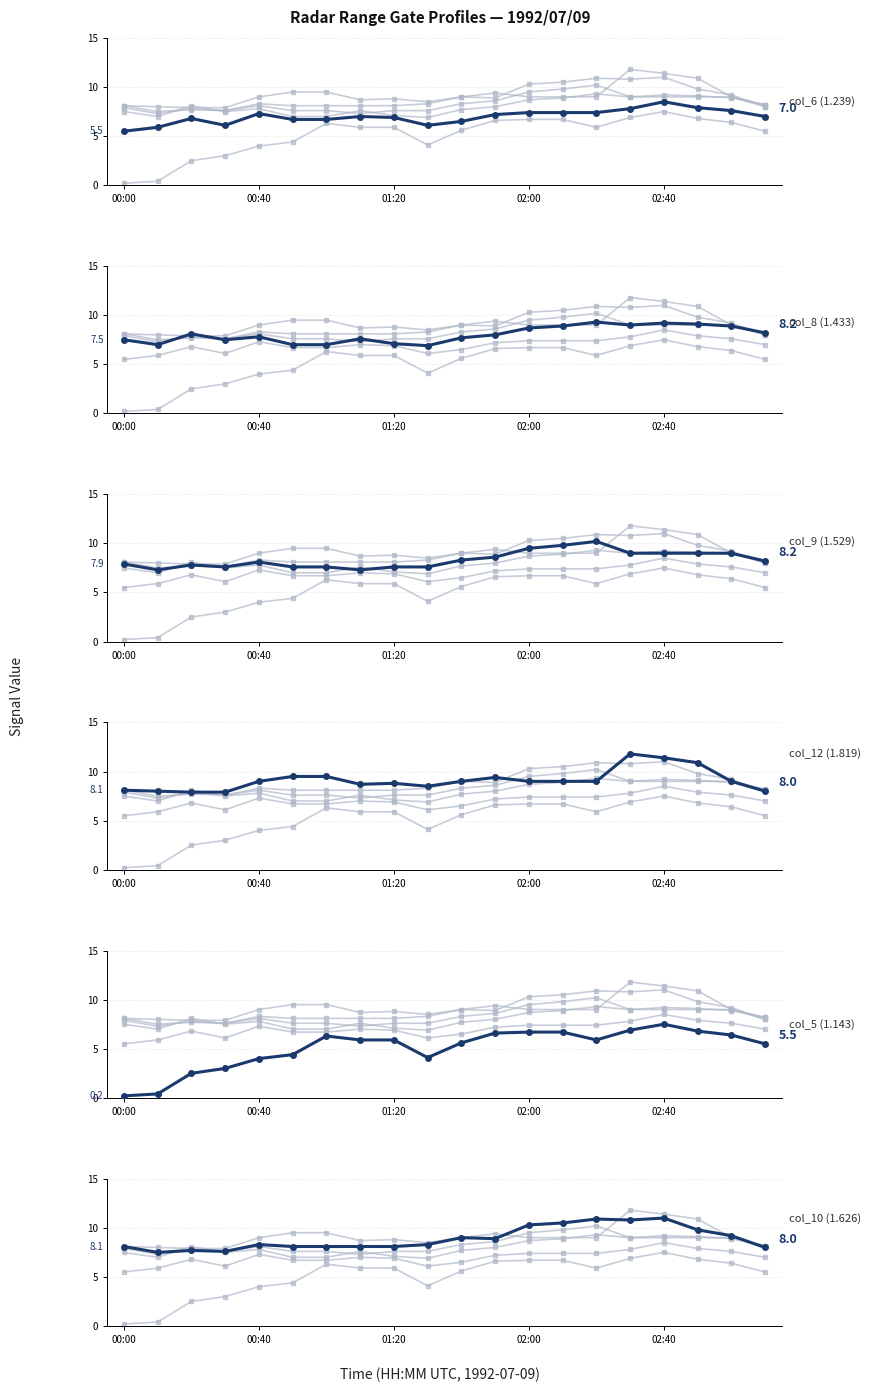

Where is the first local maximum for col_12 (1.819)?

01:20